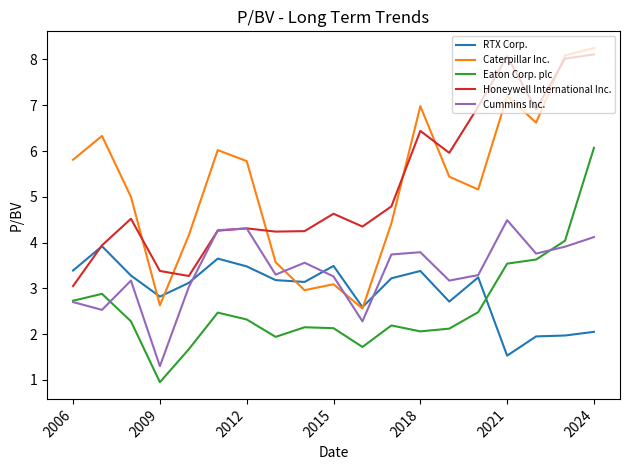

What is the lowest value of the Caterpillar Inc. series?

2.6